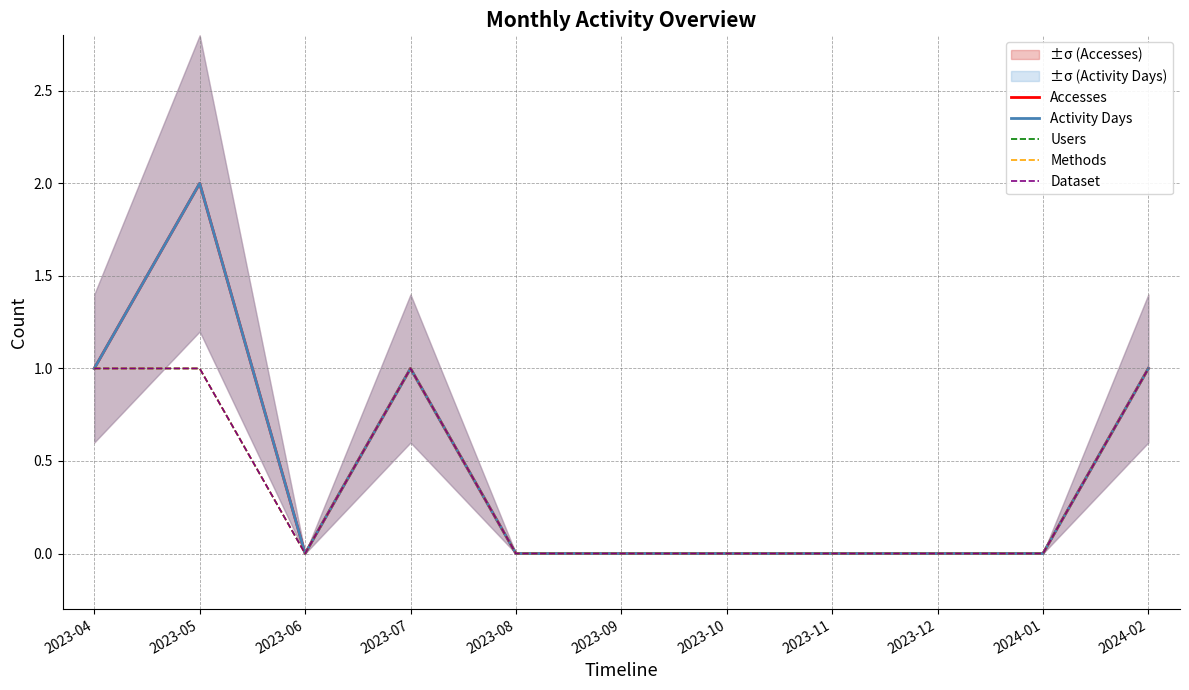

True or false: Accesses and Users cross at least once.

False